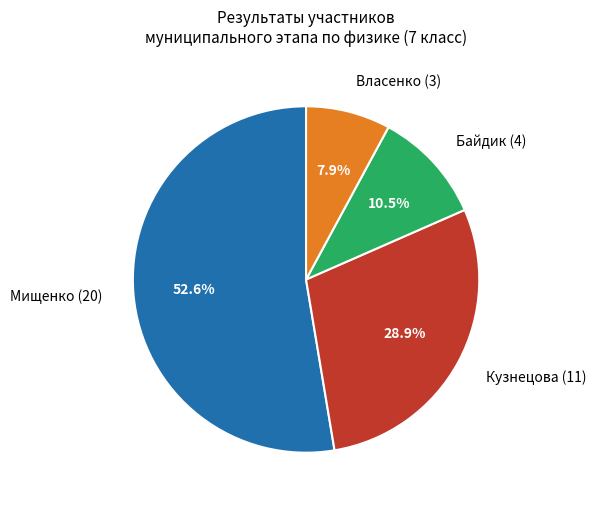

Between Кузнецова (11) and Байдик (4), which is larger?

Кузнецова (11)